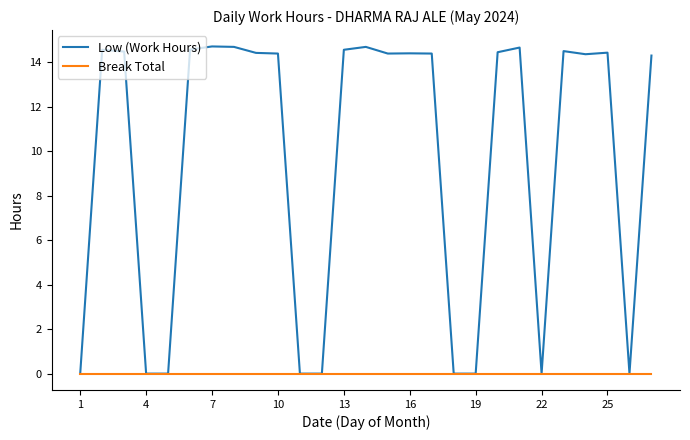

List the series in order of their overall mean, highest first.

Low (Work Hours), Break Total